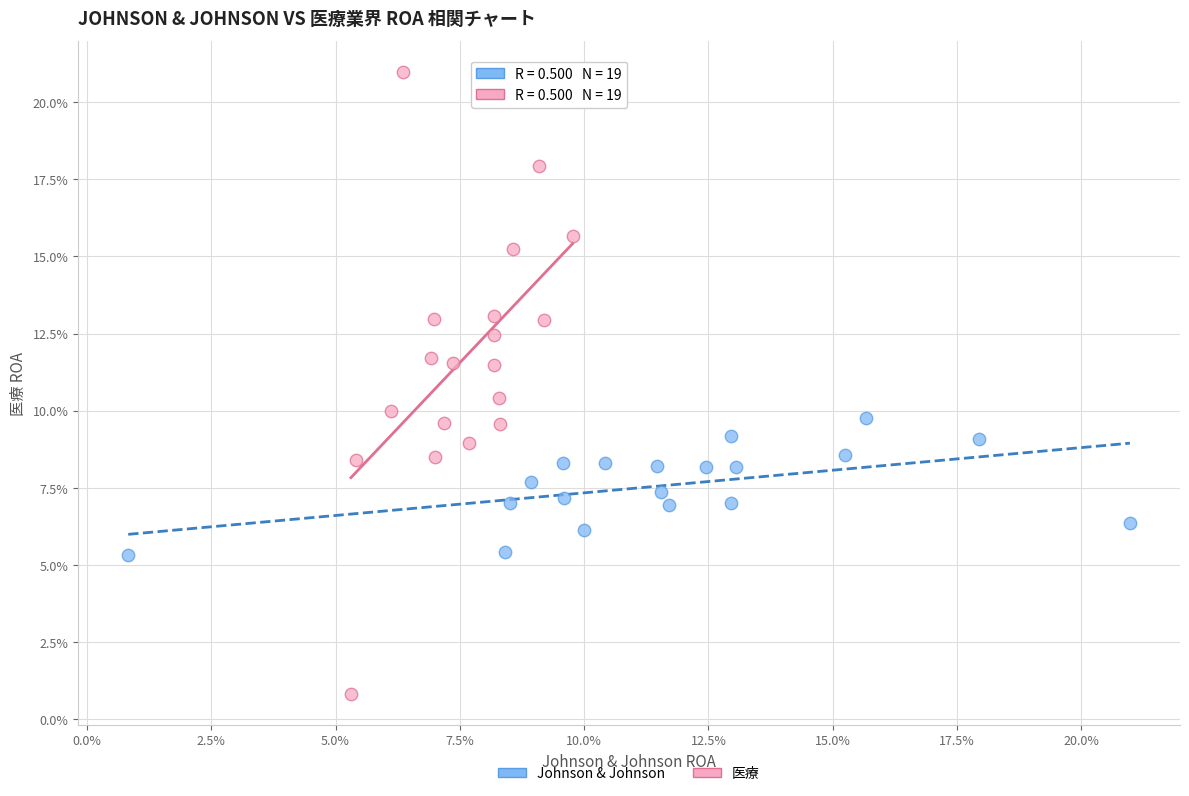

Which series contains the lowest Y value?

医療